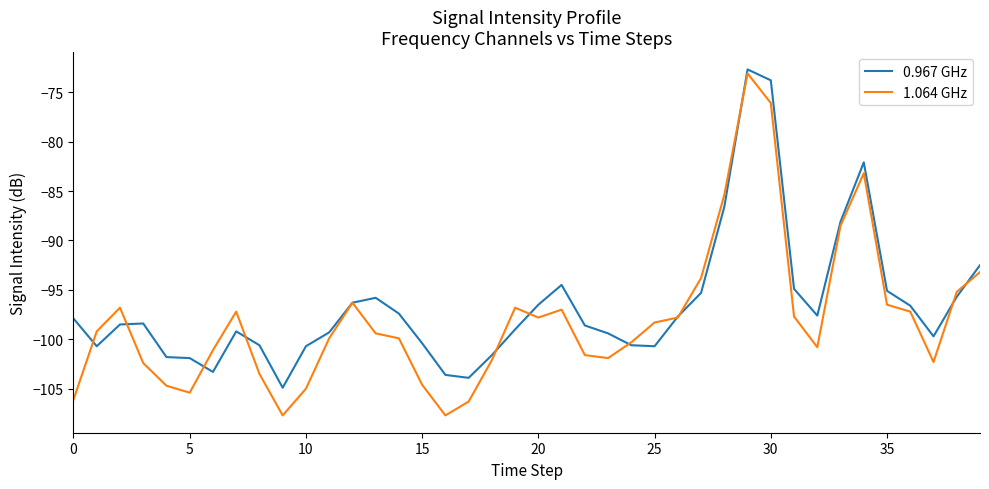

What is the minimum value for 1.064 GHz?

-107.7